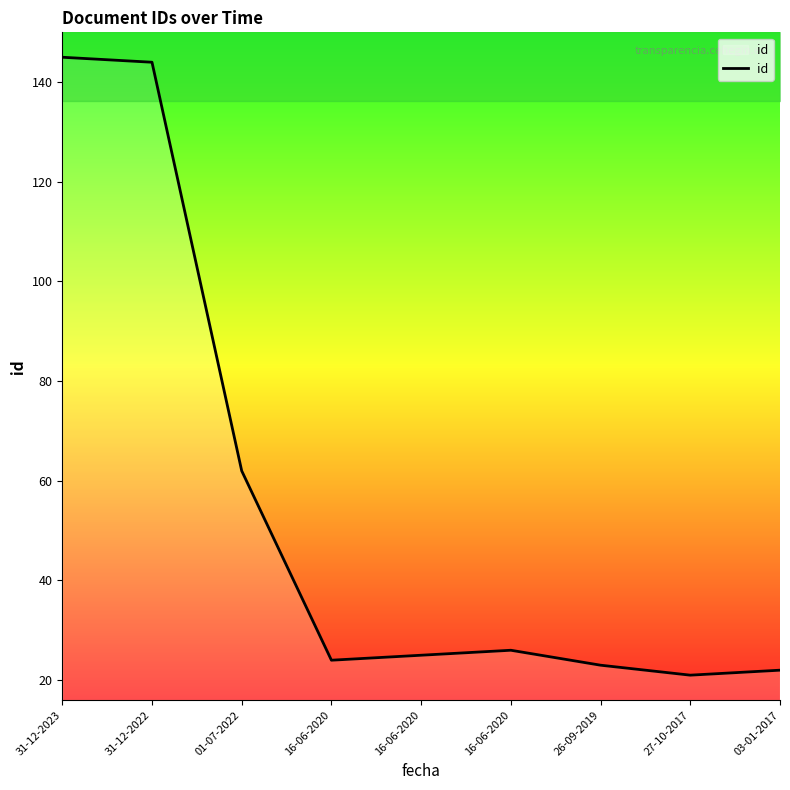

How many series are shown in this chart?

1